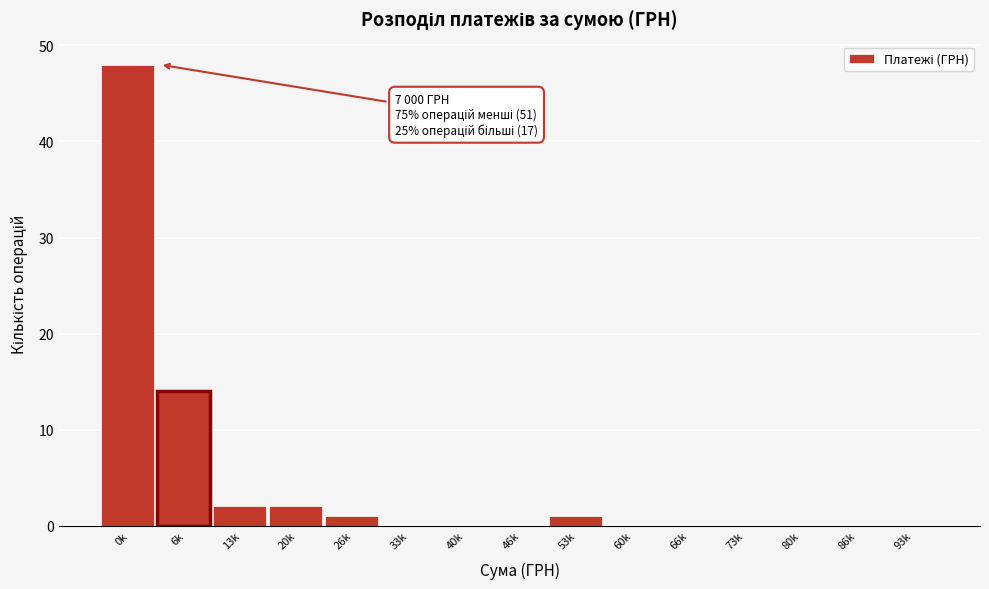

Reading right to left, what are all the values shown in this chart?

93k=0	86k=0	80k=0	73k=0	66k=0	60k=0	53k=1	46k=0	40k=0	33k=0	26k=1	20k=2	13k=2	6k=14	0k=48